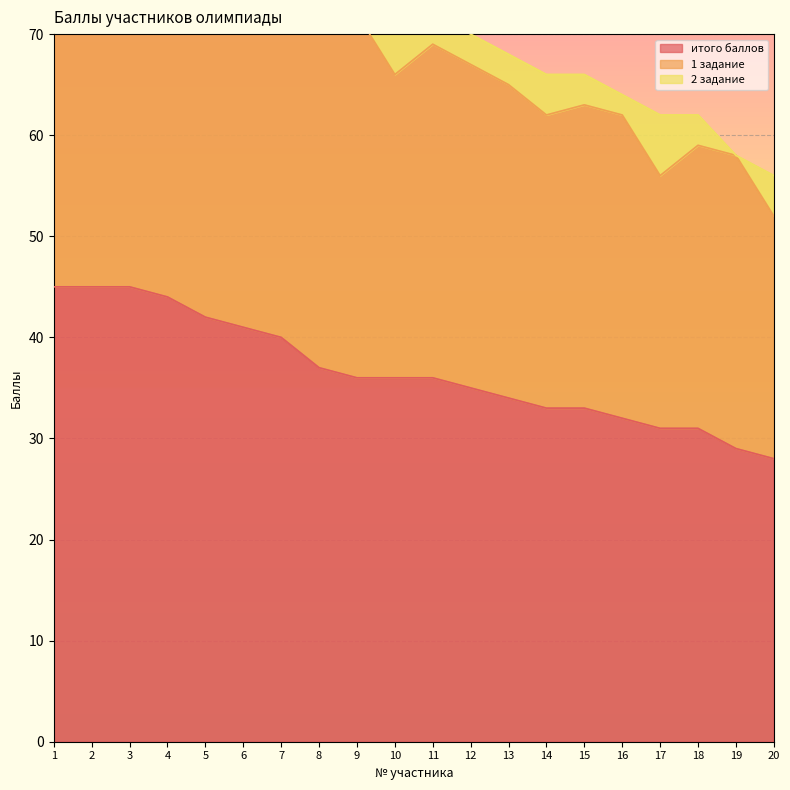

Is the value of 2 задание at 7 greater than the value of 1 задание at 17?

No